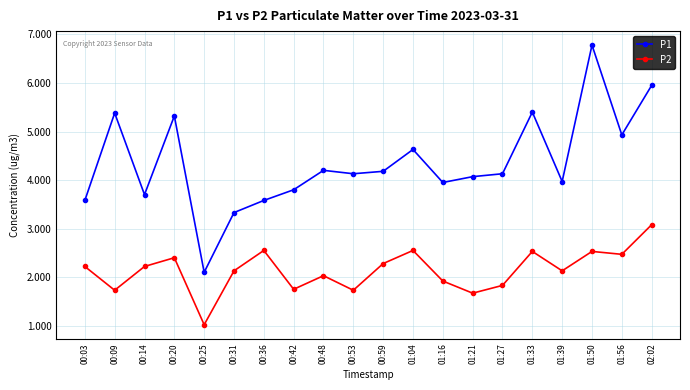

Rank the series by their average value, from lowest to highest.

P2, P1